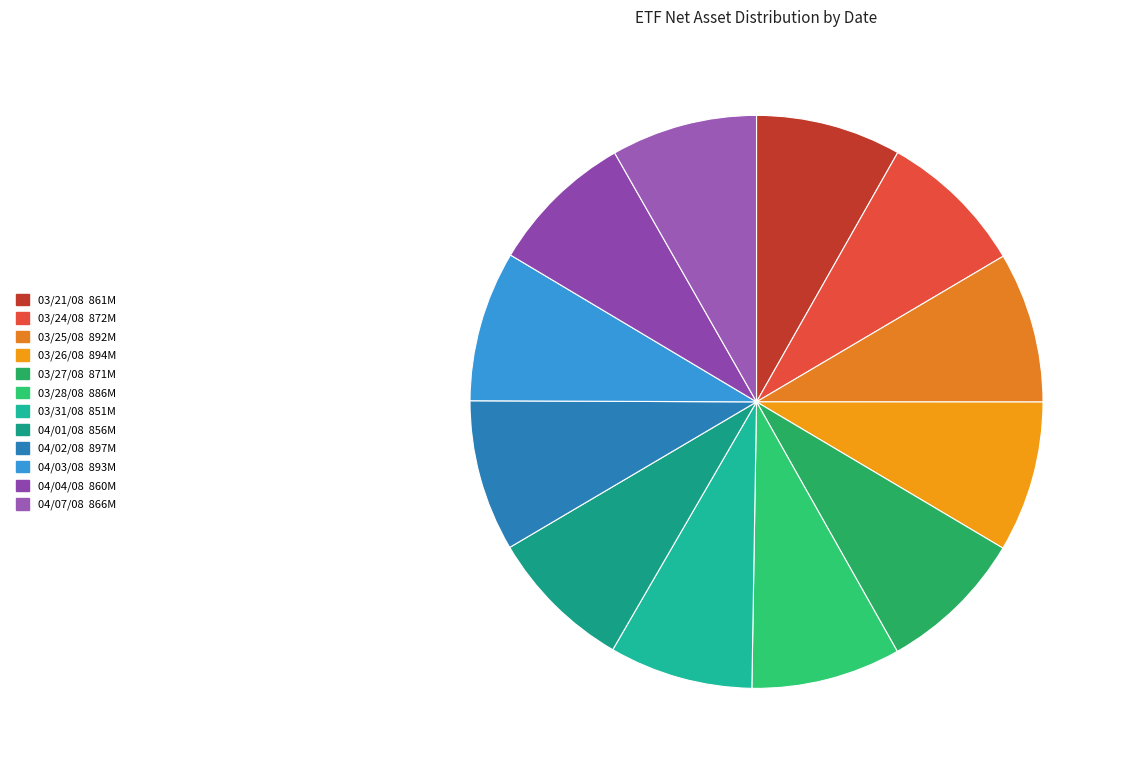

To the nearest percent, what is the average slice percentage?

8%